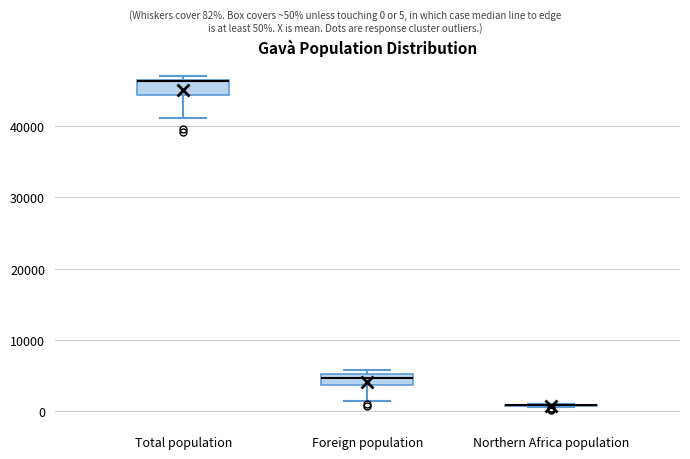

Where does the median line of the box for Total population sit on the y-axis? The values are not printed on the chart, so give them approximately, as read against the axis.

46000